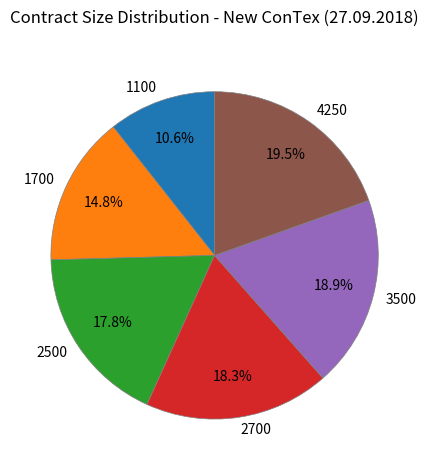

Is 2500 the majority of the pie?

No